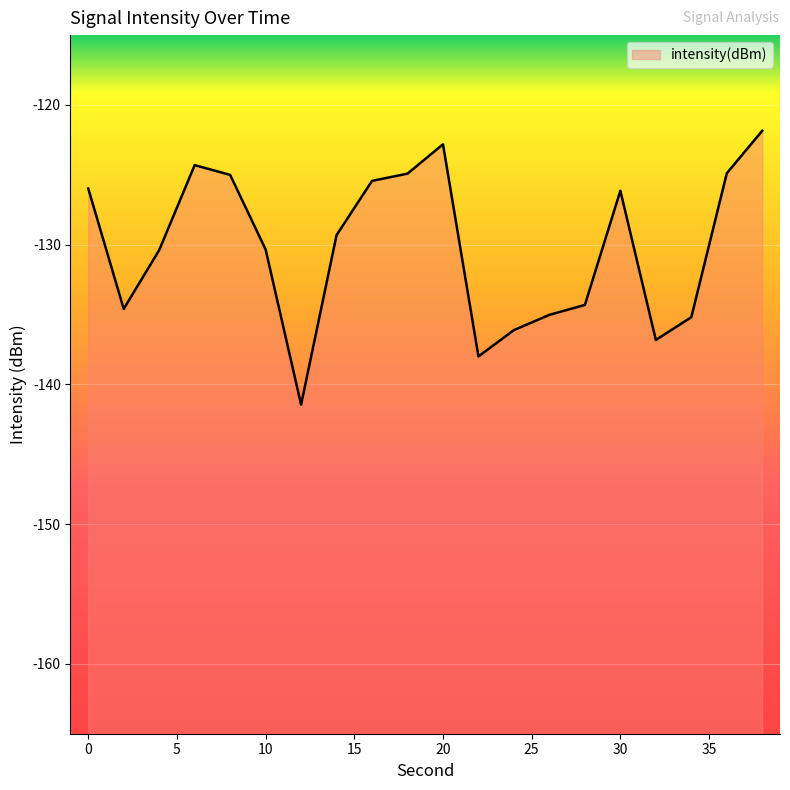

How many lines are shown in the chart?

1